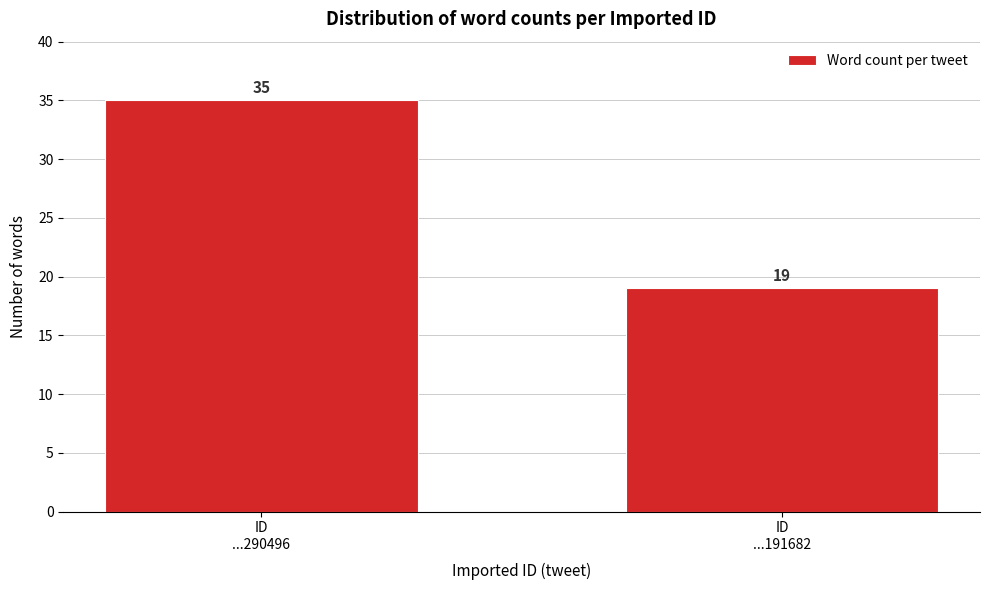

Reading left to right, transcribe all the data shown in this chart.

35	19